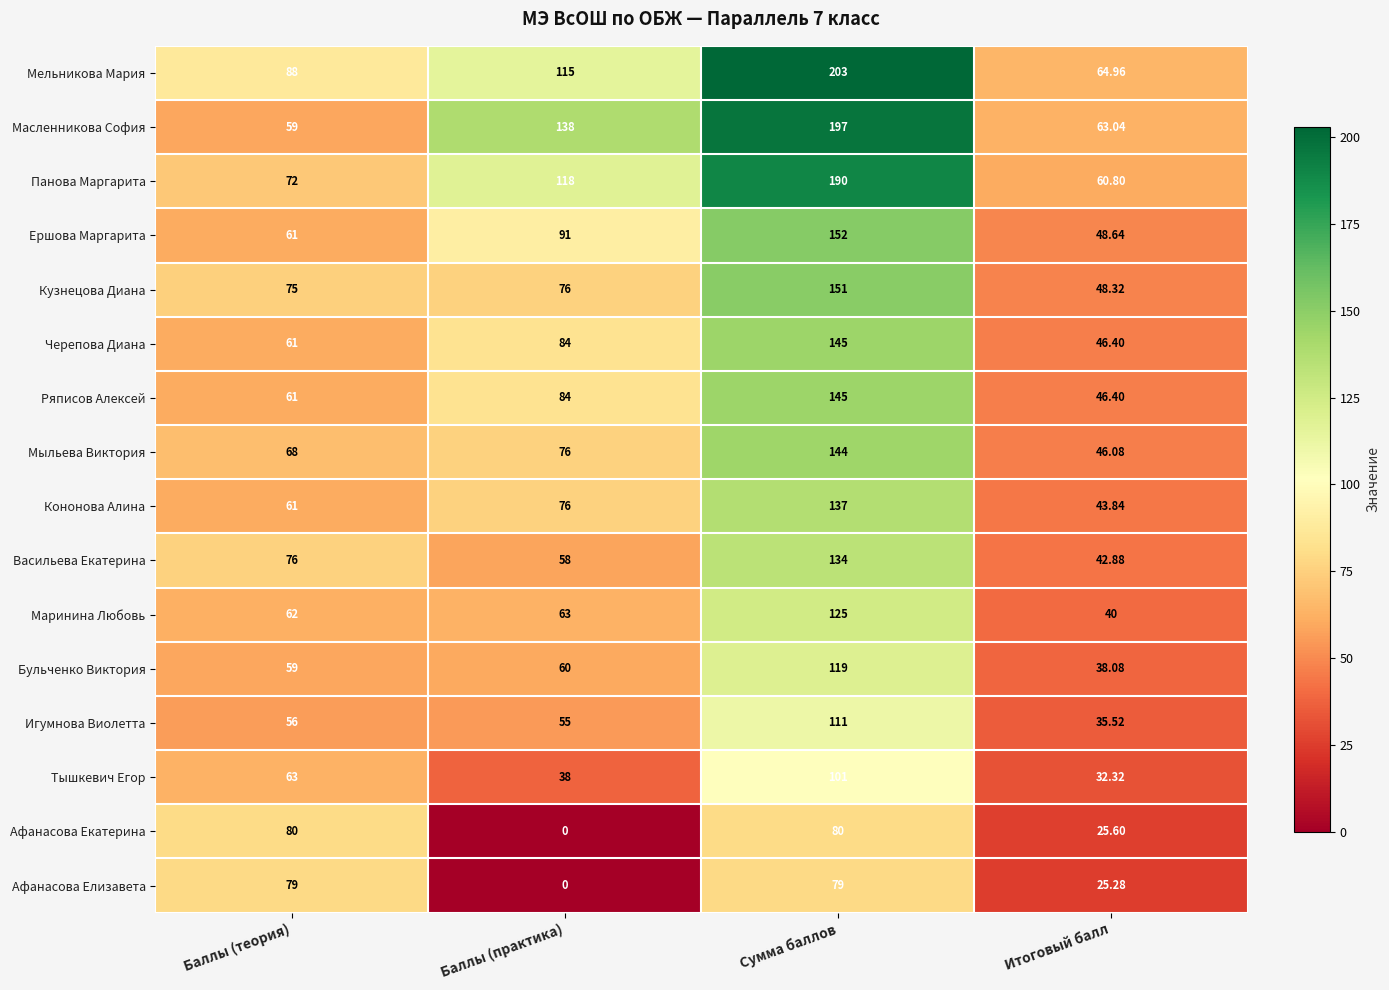

How many data points does each series have?

4